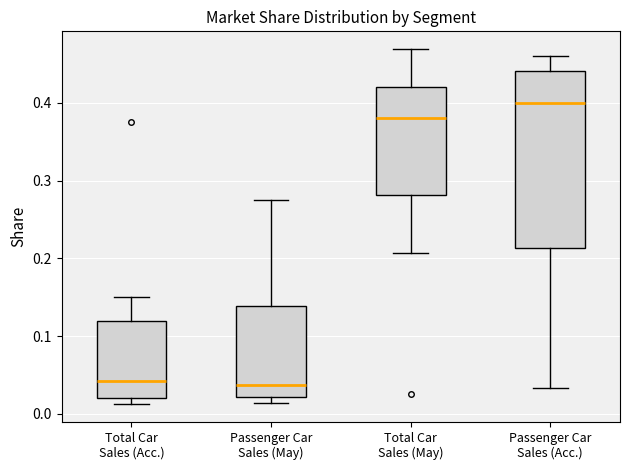

Which box's median line is the highest?

Passenger Car Sales (Acc.)